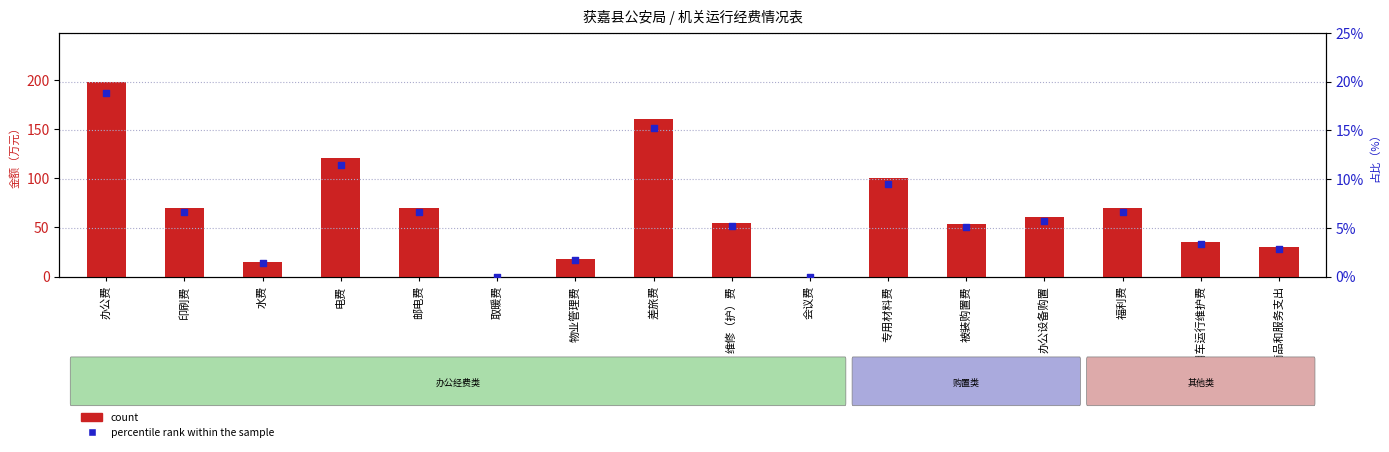

What are all the series names shown in the legend?

count, percentile rank within the sample